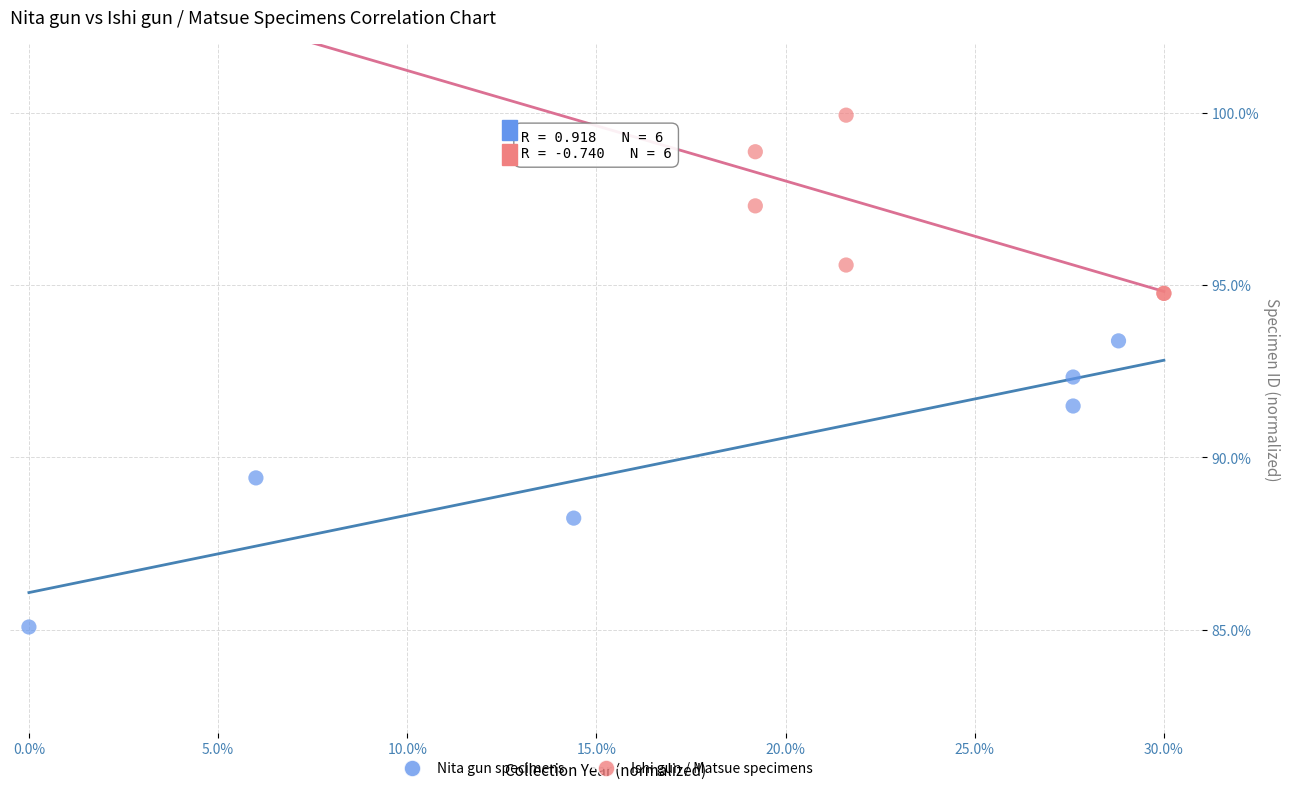

What are all the series names shown in the legend?

Nita gun specimens, Ishi gun / Matsue specimens